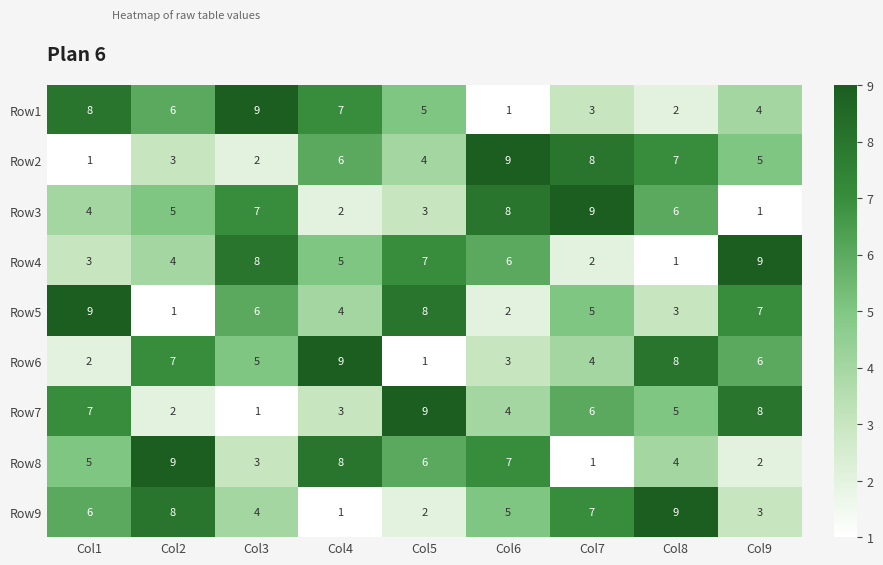

The Row9 series shows 4 at Col3. True or false?

True